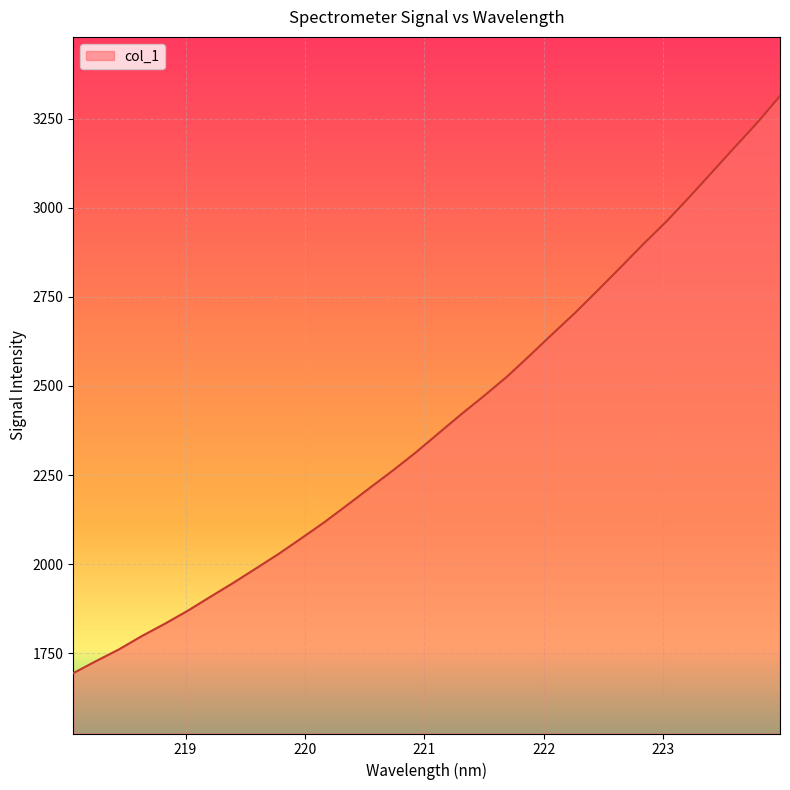

What is the difference between the maximum and minimum values?

1619.4